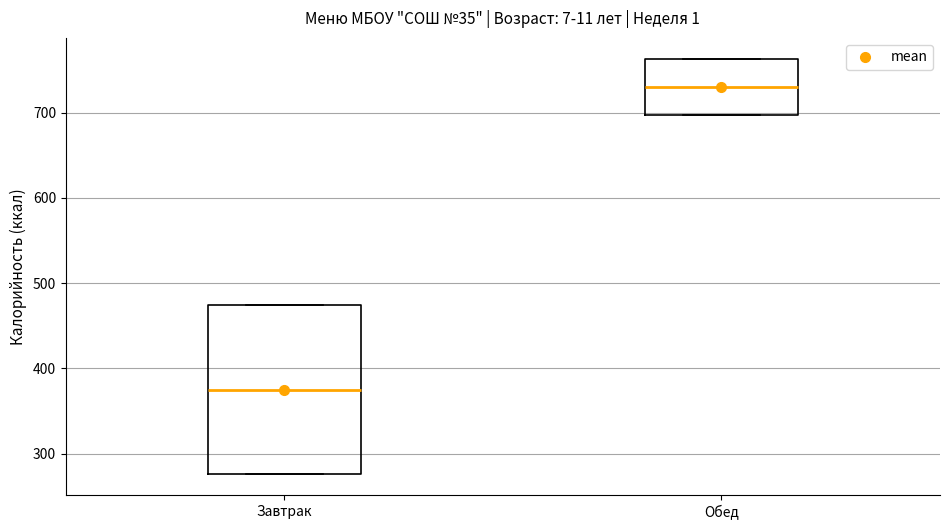

Reading left to right, read every box against the y-axis: the position of its median line, the range the box covers, and the ends of its whiskers. The values are not printed on the chart, so give them approximately, as read against the axis.

Завтрак: median 370, box 280 to 470, whiskers 280 to 470
Обед: median 730, box 700 to 760, whiskers 700 to 760